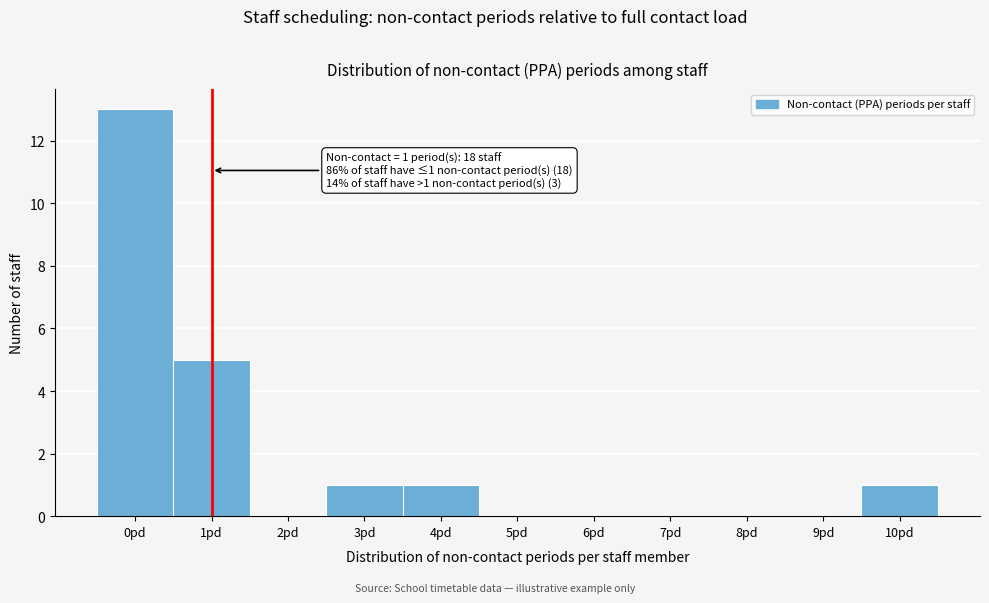

Over which range of the x-axis is the bar tallest?

-0.5 to 0.5